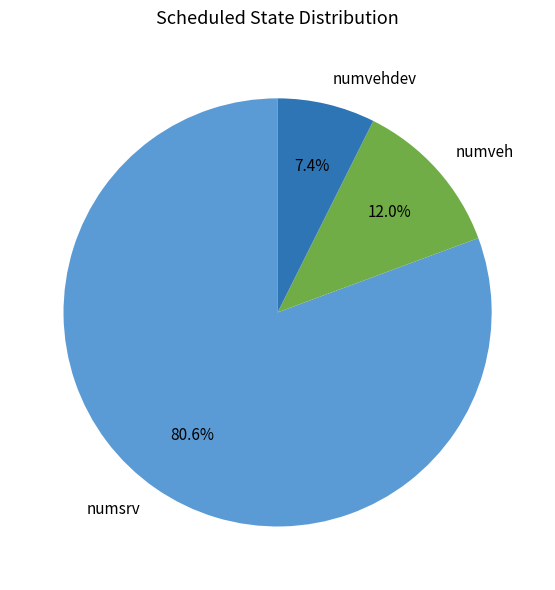

Is there a majority slice in this chart?

Yes